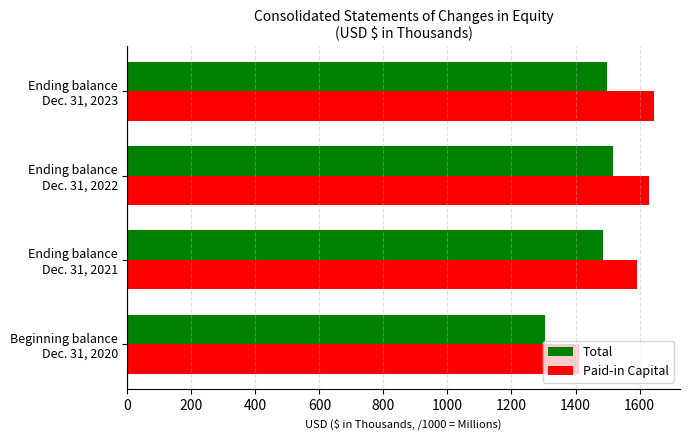

What is the maximum value for Total?

1517.5